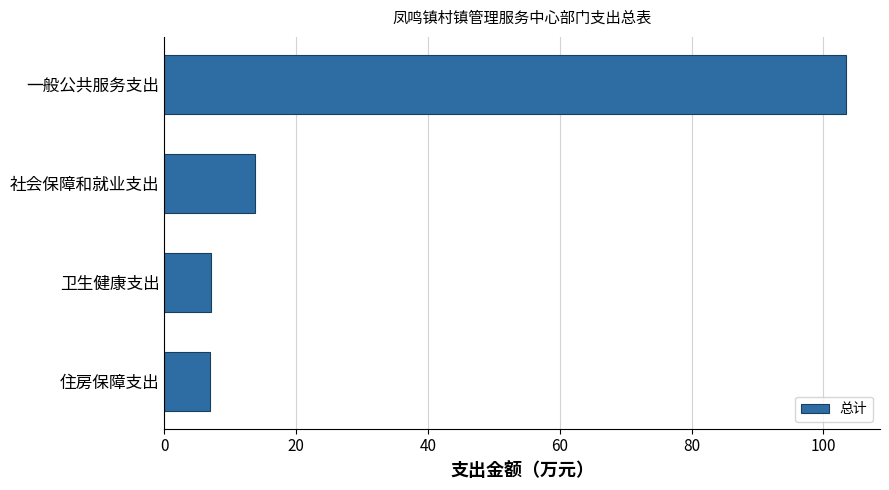

What value does the data have at 卫生健康支出?

7.0